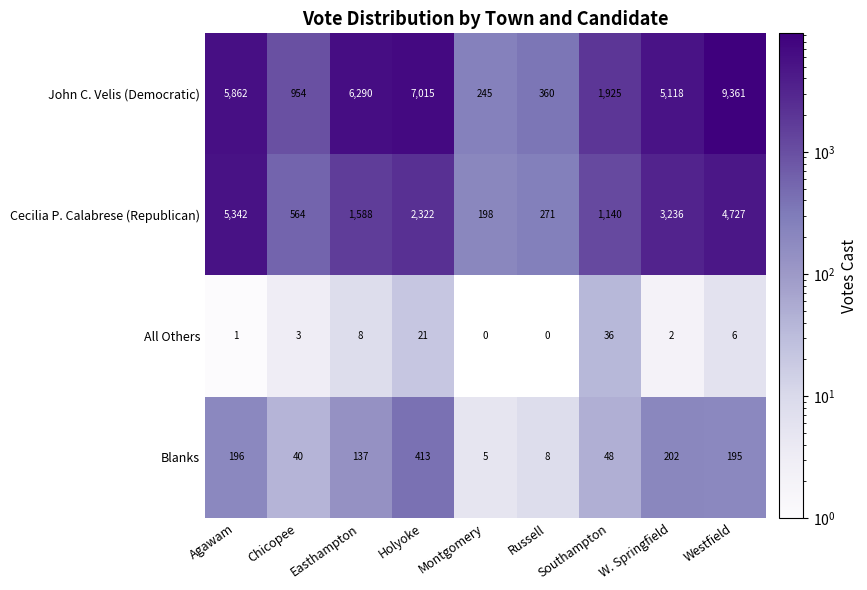

What is the sum of the Cecilia P. Calabrese (Republican) values at Chicopee and Southampton?

1704